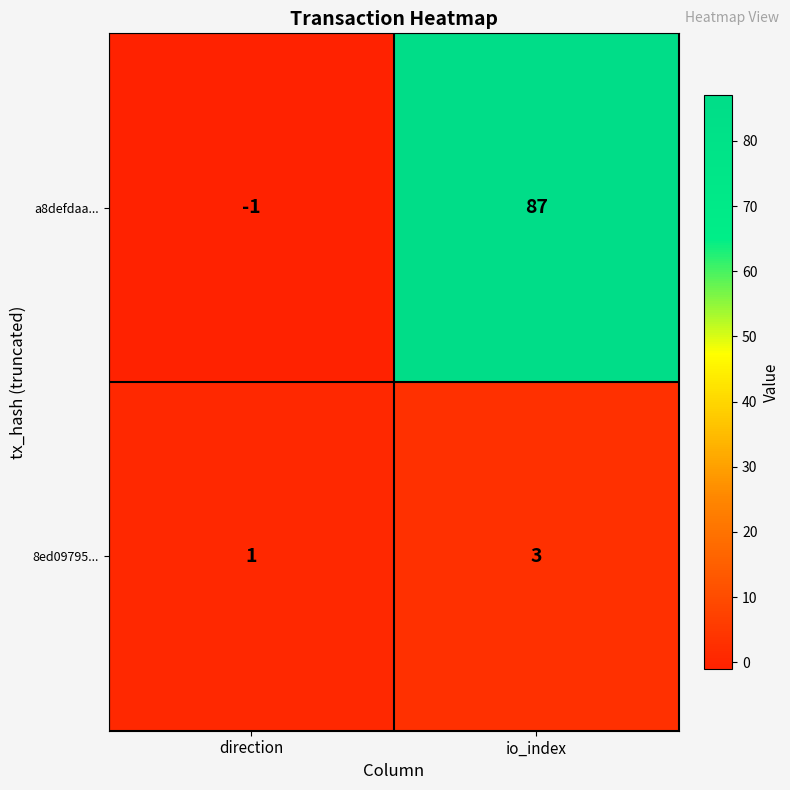

Rank the series at direction from highest to lowest value.

8ed09795..., a8defdaa...